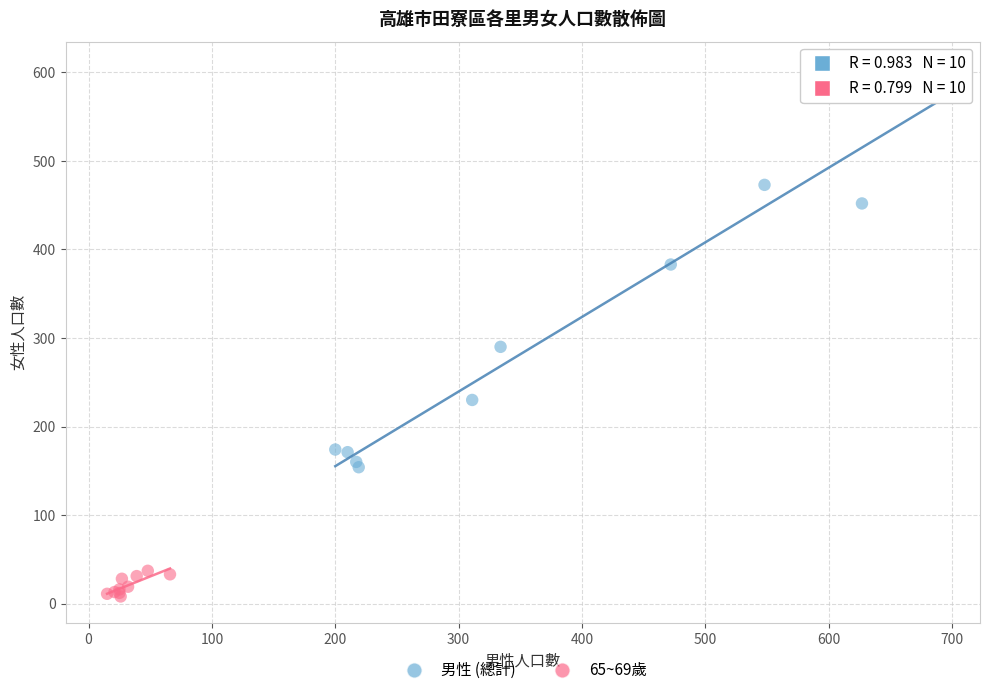

Which series reaches the minimum Y coordinate?

65~69歲